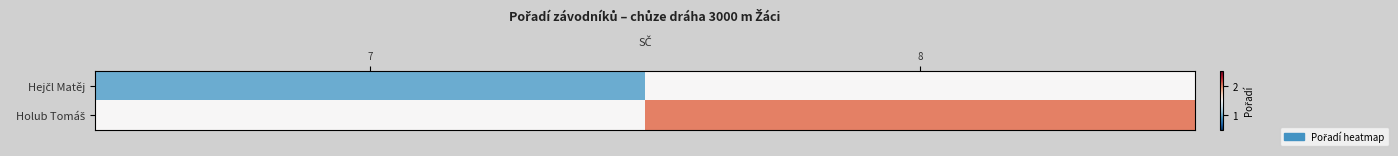

Rank the series at 7 from highest to lowest value.

Holub Tomáš, Hejčl Matěj